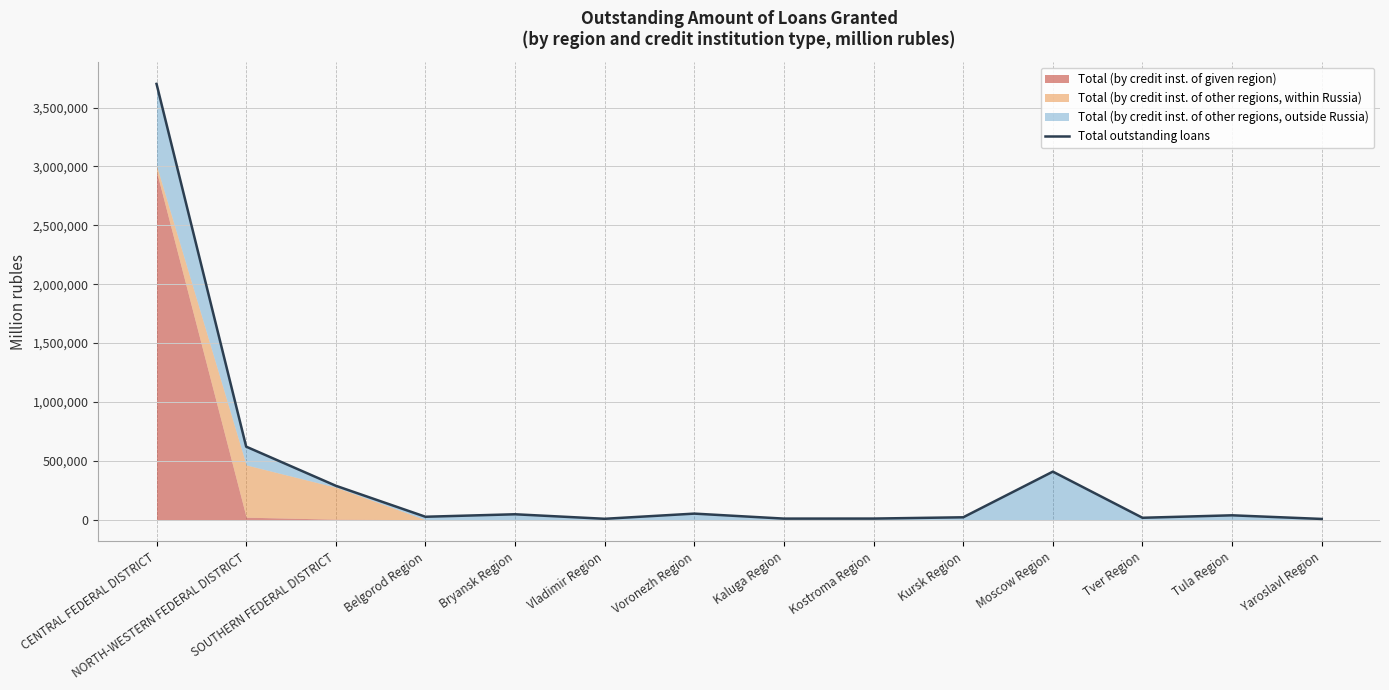

What value does the data have at Vladimir Region?

7562